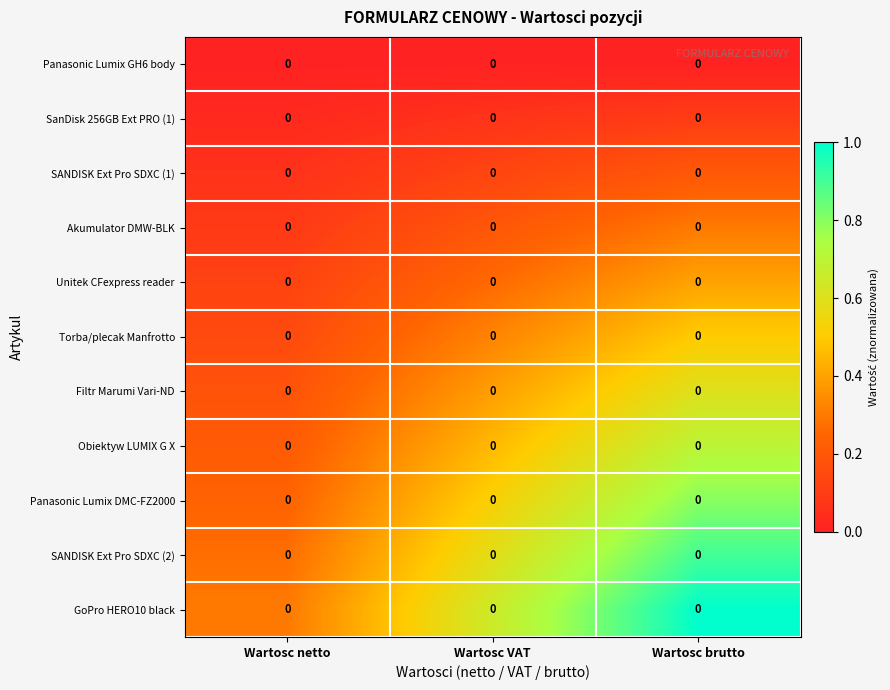

At which category is the sum across all series the highest?

Wartosc brutto